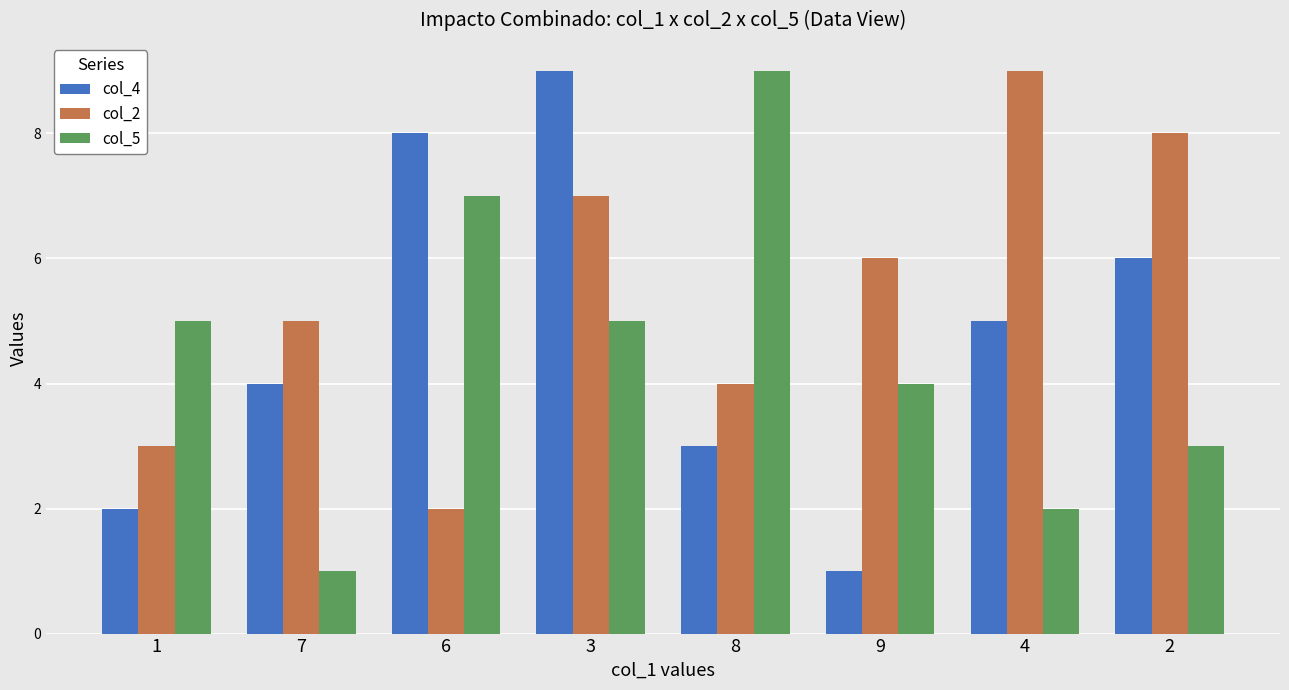

Which series has the largest total across all categories?

col_2